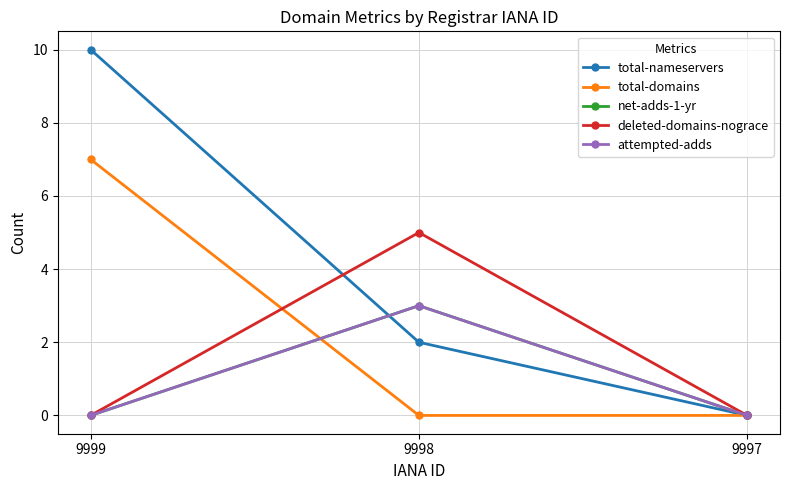

What is the average value of the total-domains series?

2